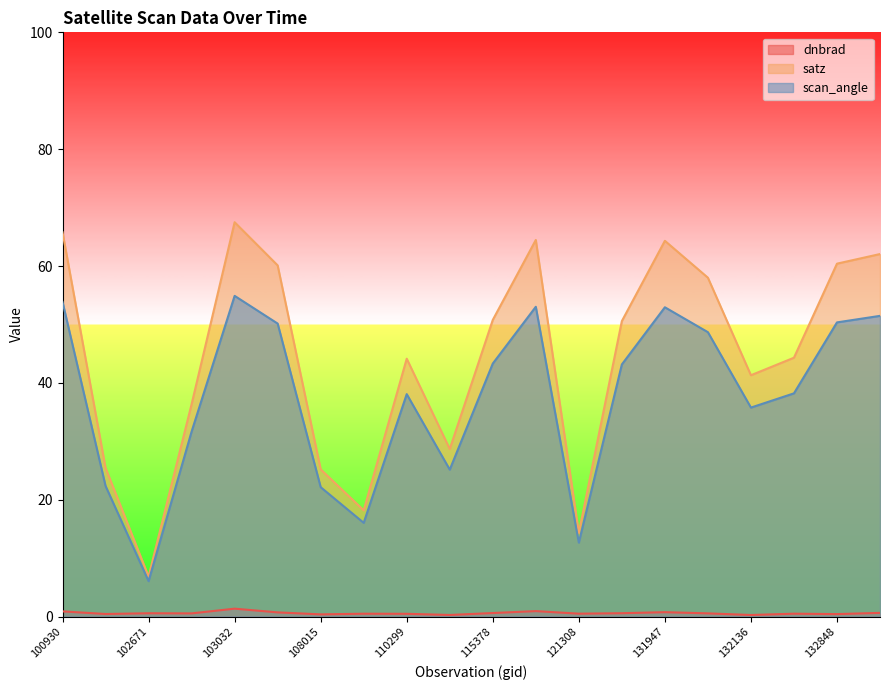

True or false: scan_angle has a value of 85.1 at 131947.

False